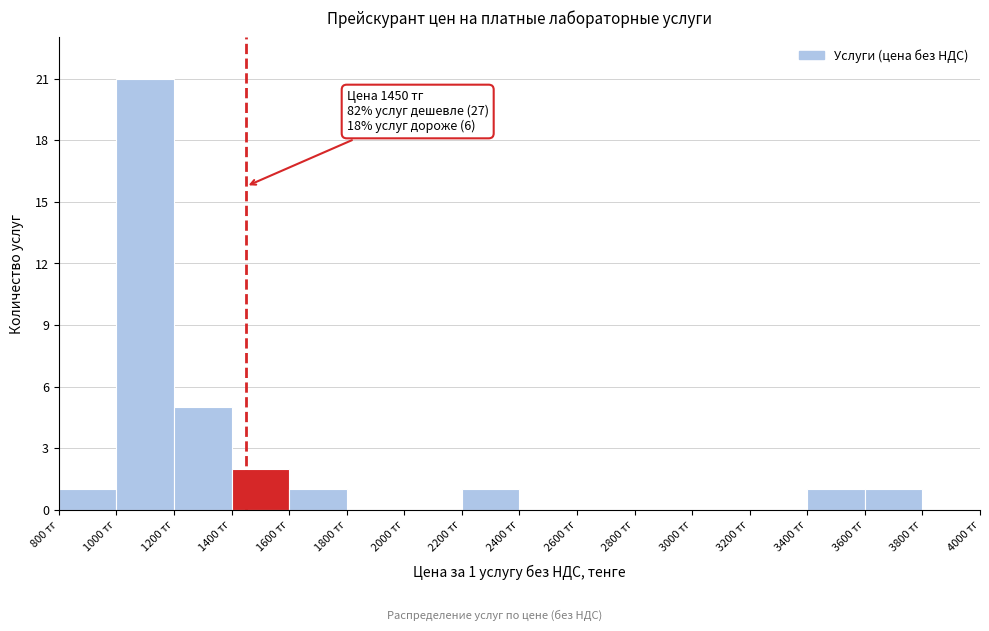

Over which range of the x-axis is the bar tallest?

1000 to 1200